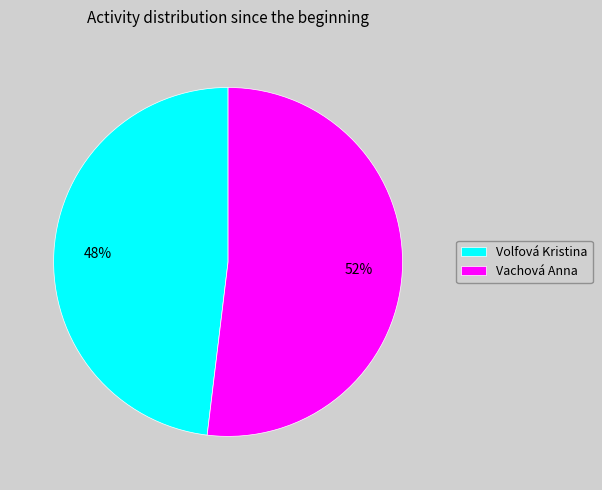

Is it true that Vachová Anna is 41% of the pie?

False